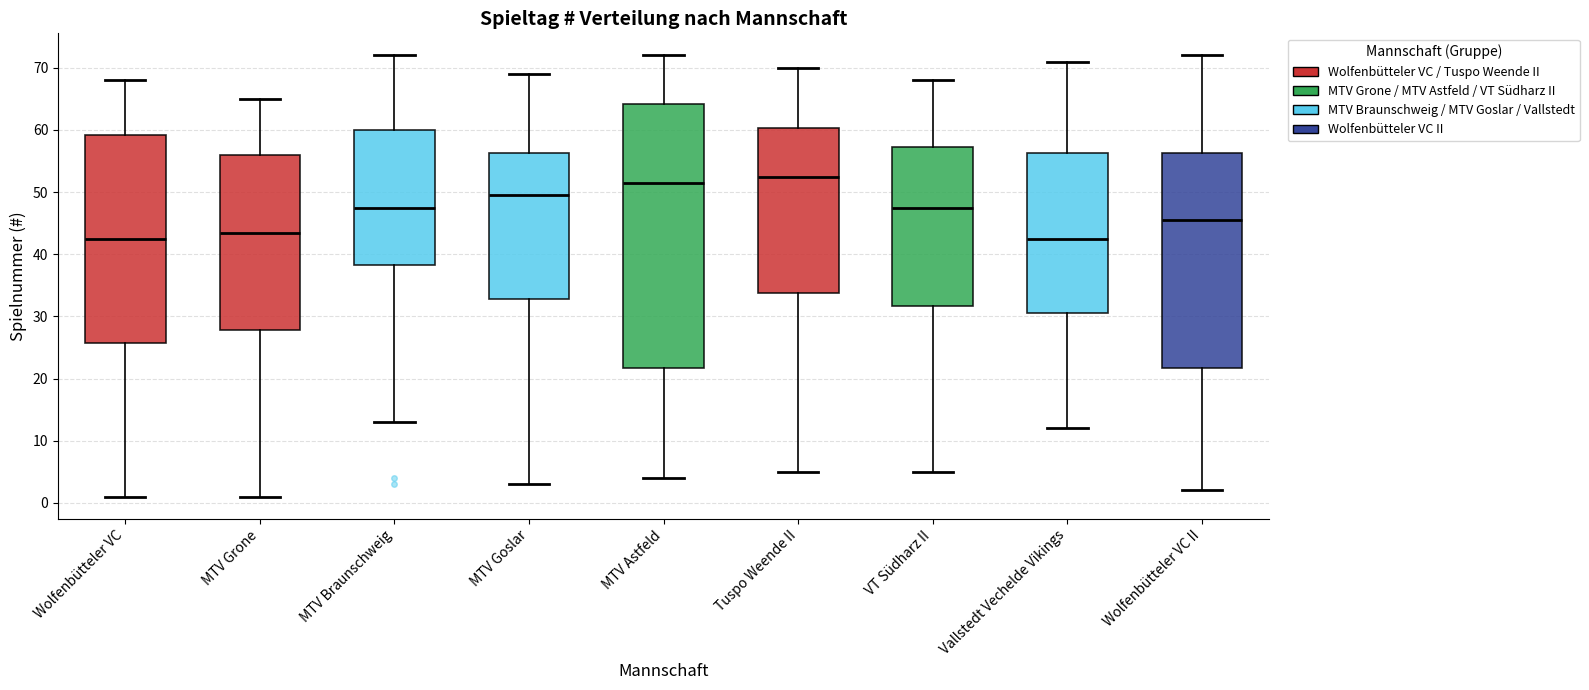

Where is the upper edge of the box for MTV Goslar on the y-axis? The values are not printed on the chart, so give them approximately, as read against the axis.

56